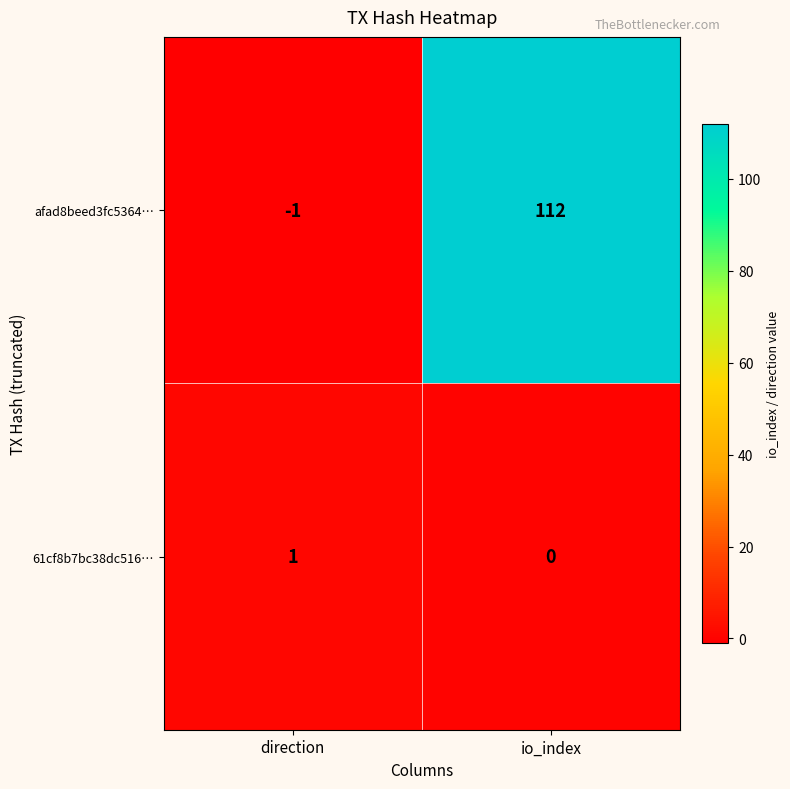

Reading right to left, extract all data points from this chart.

afad8beed3fc5364…: 112	-1
61cf8b7bc38dc516…: 0	1